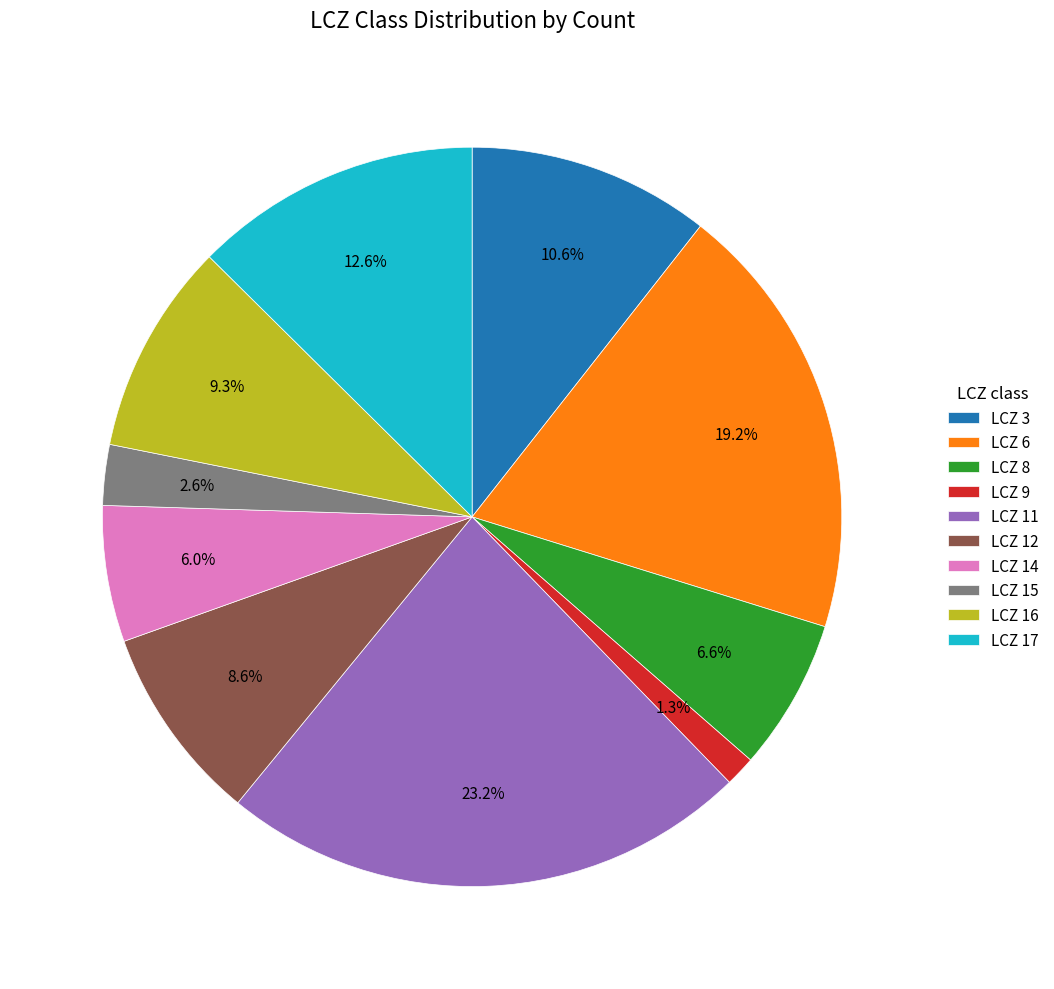

Do LCZ 11 and LCZ 17 together represent more than half of the pie?

No